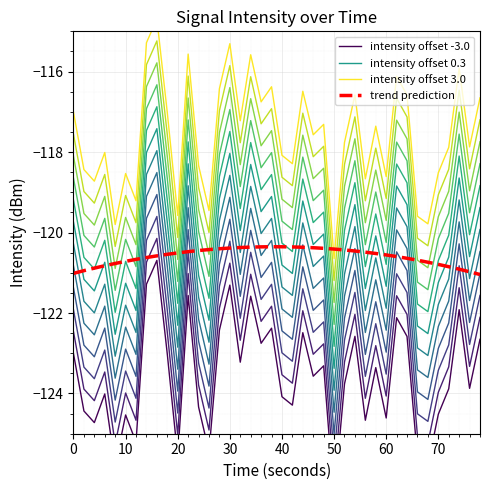

Reading right to left, list all the values displayed in this chart.

intensity offset -3.0: -122.7	-123.9	-121.9	-123.9	-124.5	-125.8	-125.6	-122.6	-122.1	-124.6	-123.4	-124.7	-122.6	-123.8	-126.6	-123.3	-123.6	-122.5	-124.3	-124.1	-122.4	-122.8	-121.6	-123.2	-121.3	-122.4	-125.5	-124.3	-121.6	-125.6	-123.0	-120.7	-121.3	-125.2	-124.5	-125.8	-124.0	-124.7	-124.4	-123.0
intensity offset 0.3: -119.4	-120.6	-118.6	-120.6	-121.2	-122.5	-122.3	-119.3	-118.8	-121.3	-120.1	-121.4	-119.3	-120.5	-123.4	-120.0	-120.3	-119.2	-121.0	-120.8	-119.1	-119.5	-118.3	-119.9	-118.0	-119.2	-122.2	-121.1	-118.3	-122.3	-119.8	-117.4	-118.0	-121.9	-121.3	-122.5	-120.7	-121.5	-121.2	-119.7
intensity offset 3.0: -116.7	-117.9	-115.9	-117.9	-118.5	-119.8	-119.6	-116.6	-116.1	-118.6	-117.4	-118.7	-116.6	-117.8	-120.6	-117.3	-117.6	-116.5	-118.3	-118.1	-116.4	-116.8	-115.6	-117.2	-115.3	-116.4	-119.5	-118.3	-115.6	-119.6	-117.0	-114.7	-115.3	-119.2	-118.5	-119.8	-118.0	-118.7	-118.4	-117.0
trend prediction: -121.0	-121.0	-120.9	-120.8	-120.8	-120.7	-120.7	-120.6	-120.6	-120.6	-120.5	-120.5	-120.5	-120.4	-120.4	-120.4	-120.4	-120.4	-120.4	-120.4	-120.4	-120.4	-120.4	-120.4	-120.4	-120.4	-120.4	-120.4	-120.5	-120.5	-120.5	-120.6	-120.6	-120.7	-120.7	-120.8	-120.8	-120.9	-120.9	-121.0